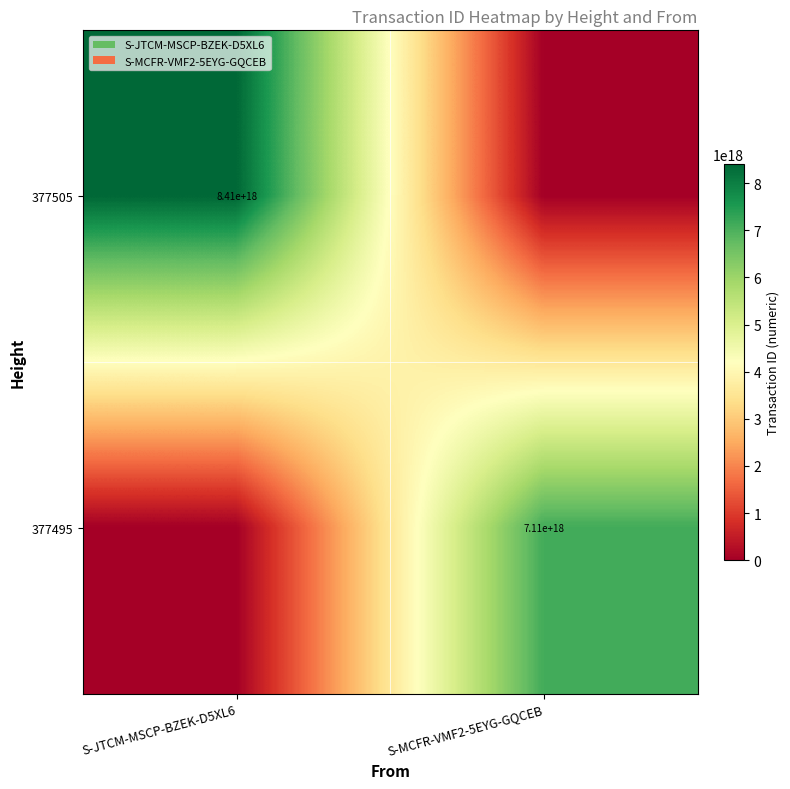

The 377495 series shows 7110000000000000000 at S-MCFR-VMF2-5EYG-GQCEB. True or false?

True